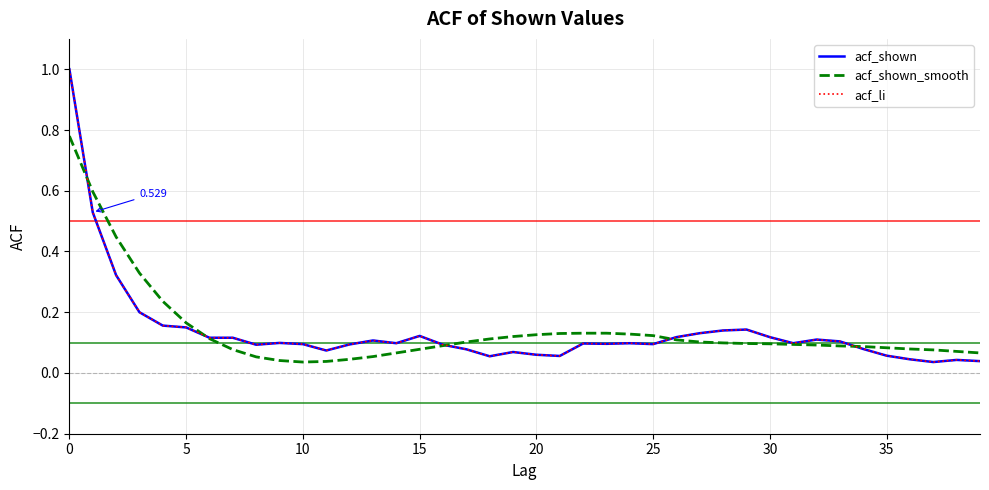

Is this an area chart (filled region under the line)?

No